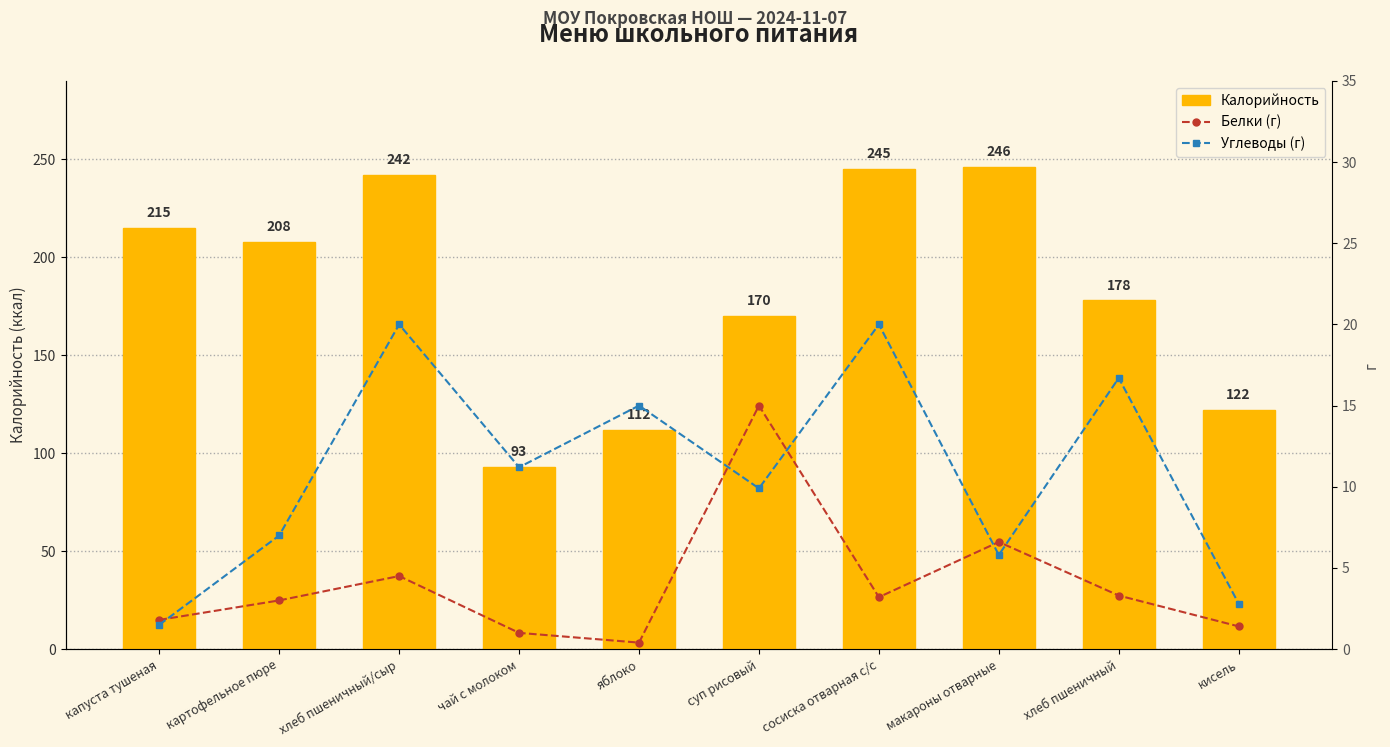

What is the sum of all Калорийность values?

1831